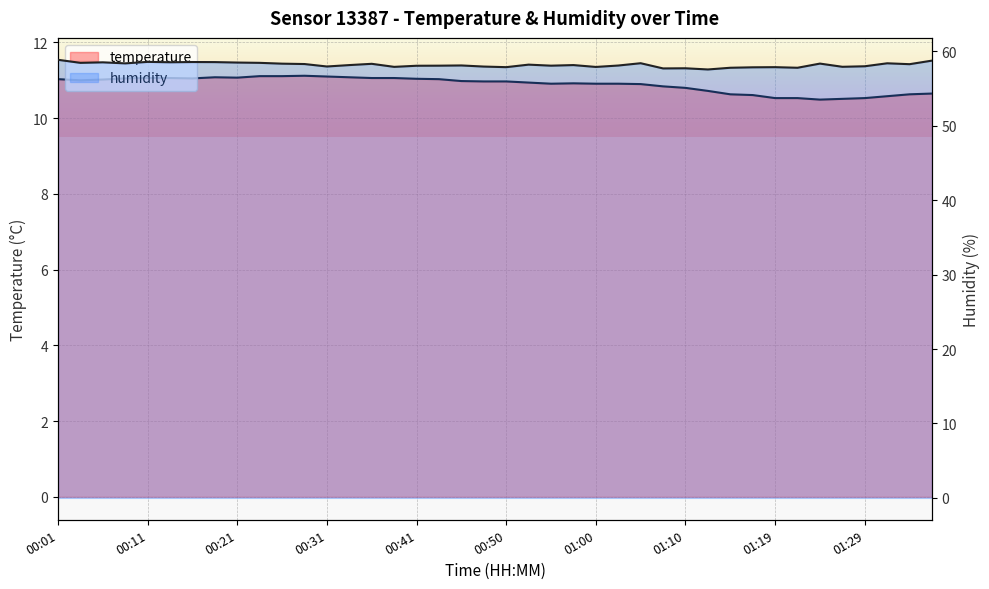

At which category is the sum across all series the highest?

00:01